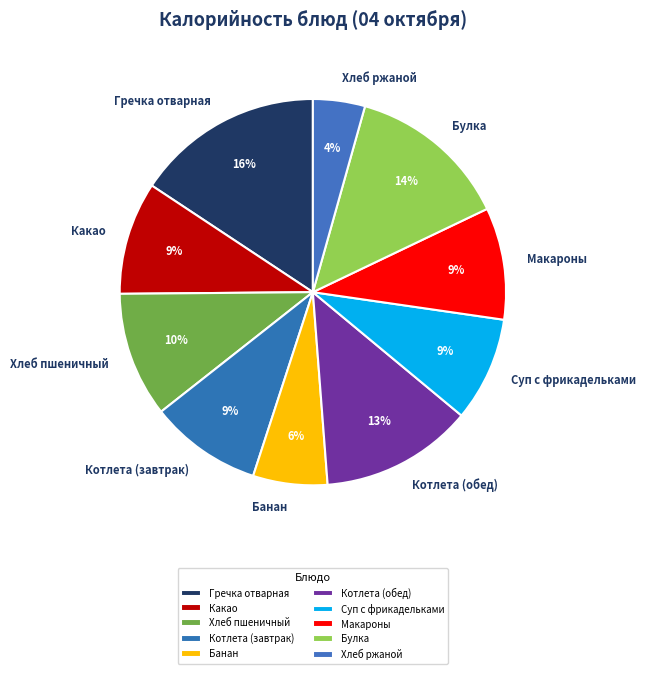

To the nearest percent, what is the difference between the Суп с фрикадельками and Гречка отварная slice percentages?

7%